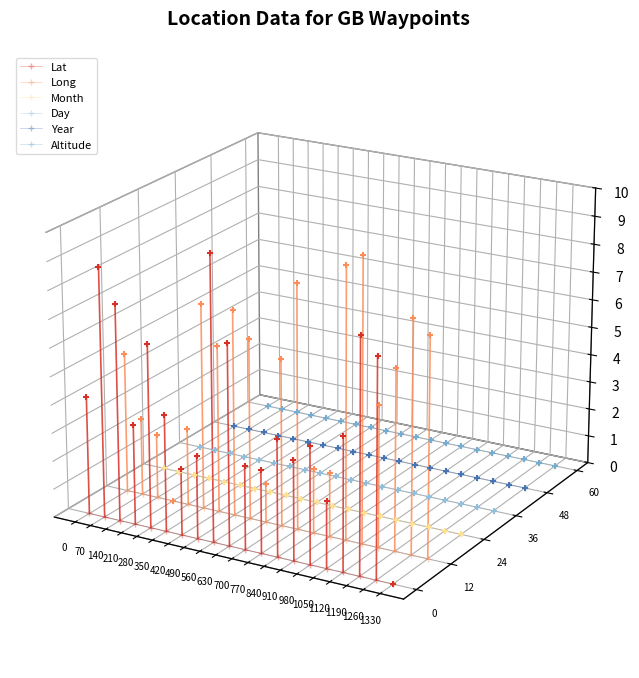

What are all the series names shown in the legend?

Lat, Long, Month, Day, Year, Altitude